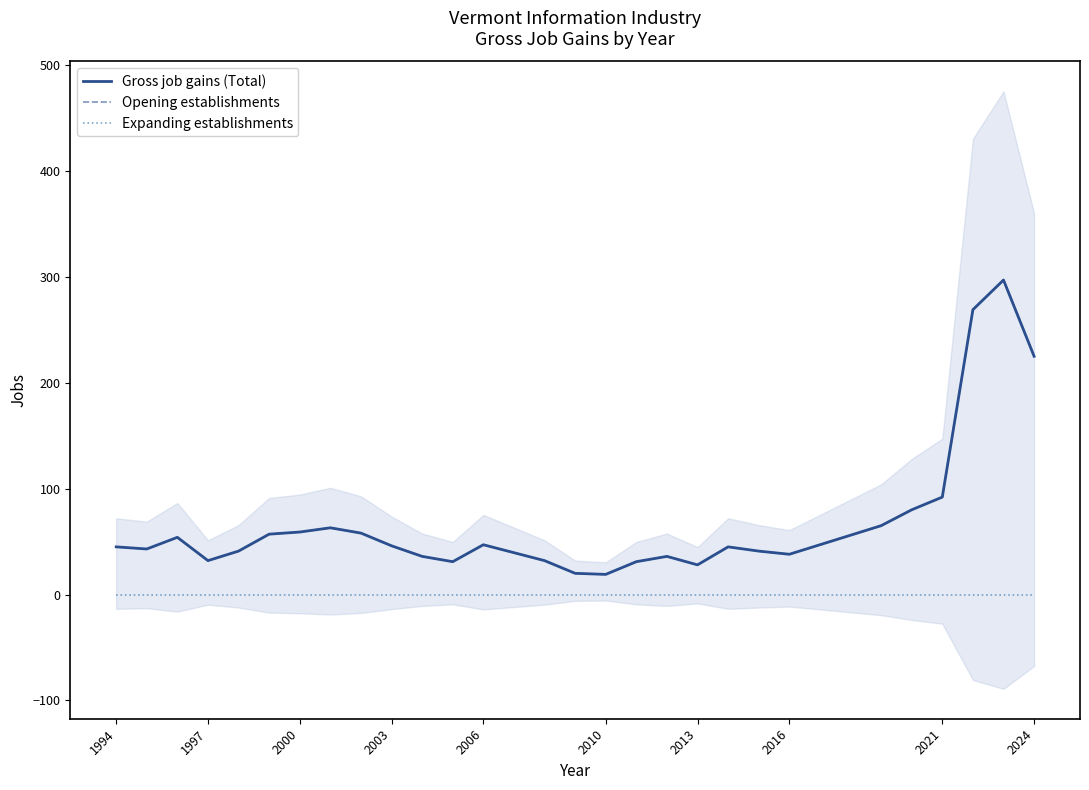

What is the difference between the Opening establishments values at 2016 and 2006?

22